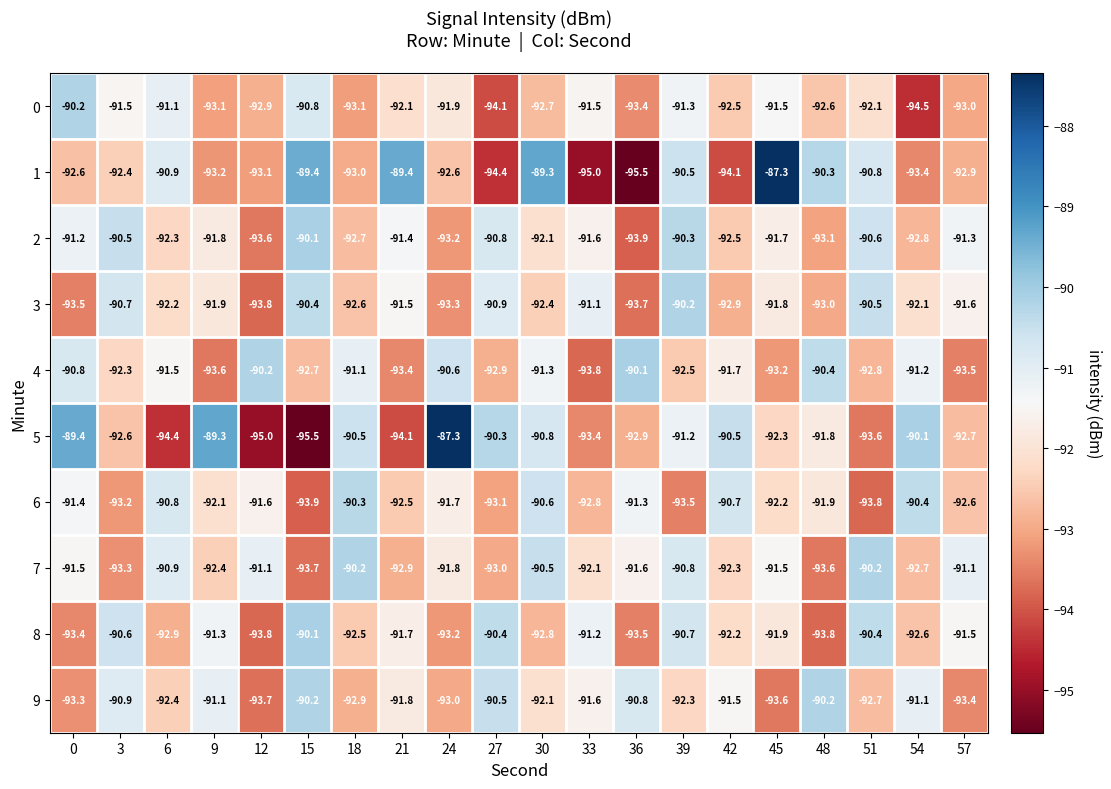

How many data points in 8 are less than -91?

15